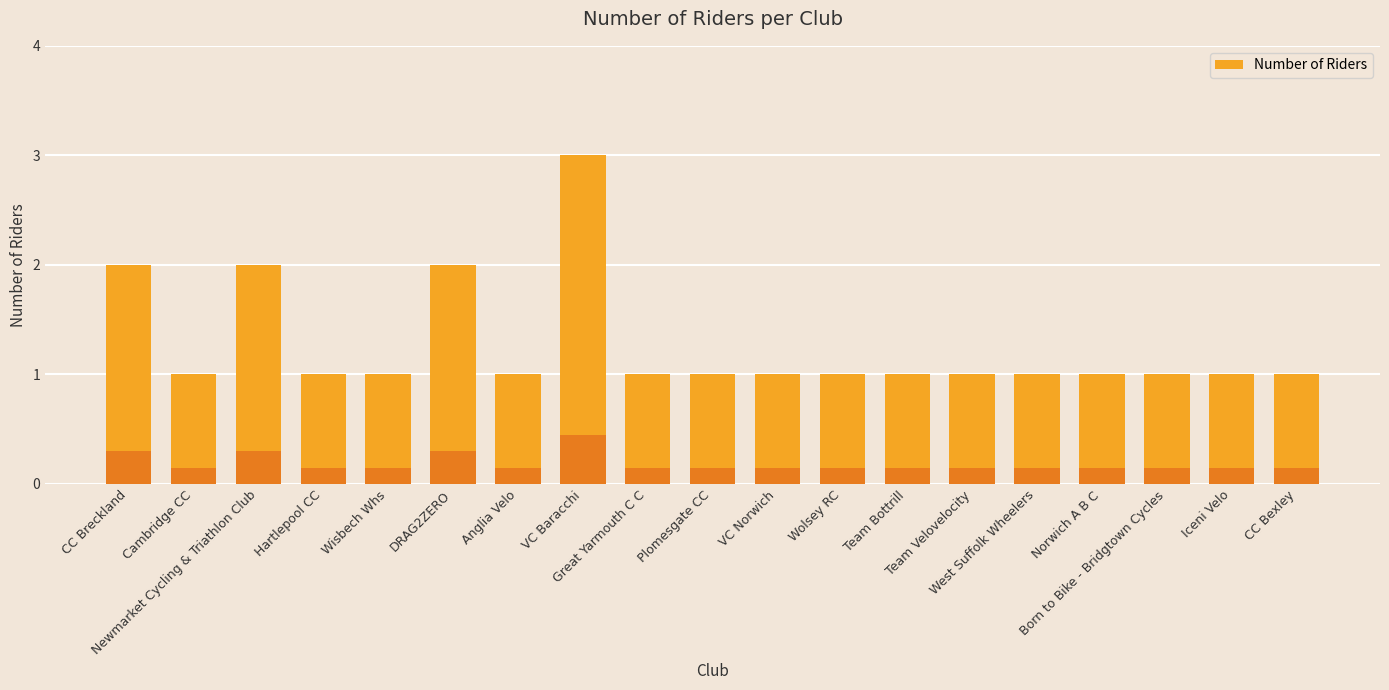

What is the minimum value shown in the chart?

1